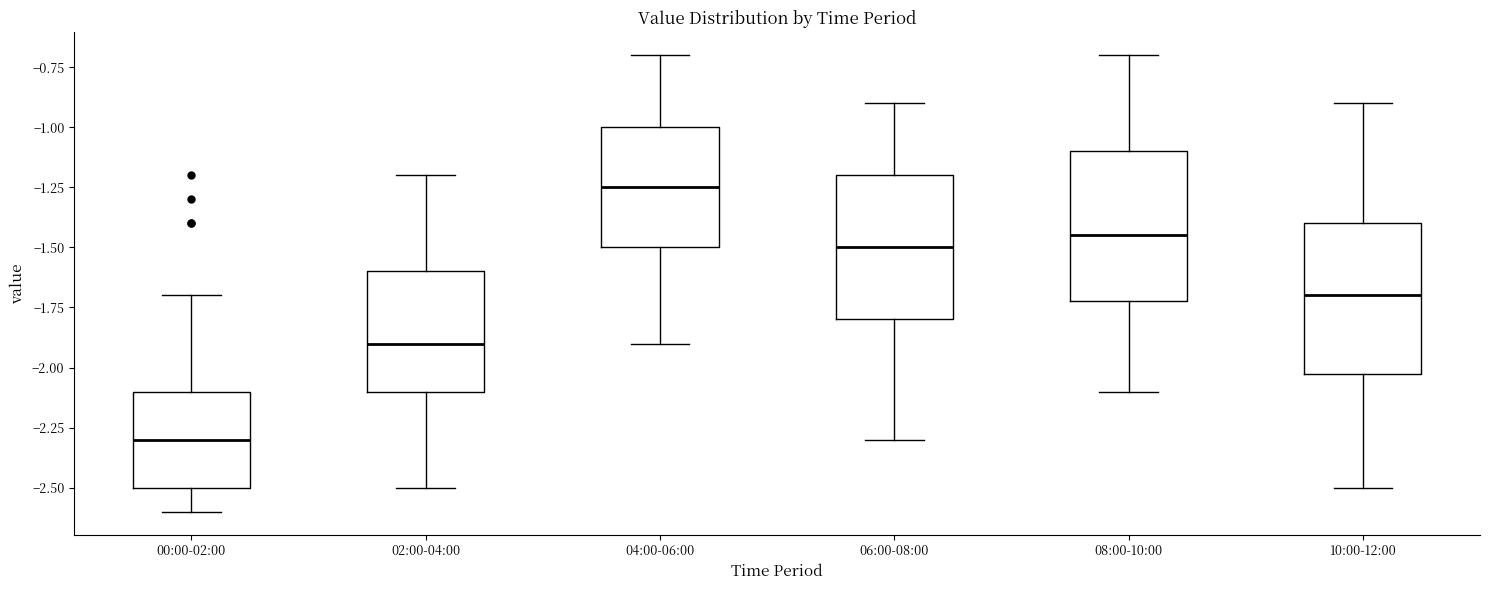

Where does the median line of the box for 06:00-08:00 sit on the y-axis? The values are not printed on the chart, so give them approximately, as read against the axis.

-1.50